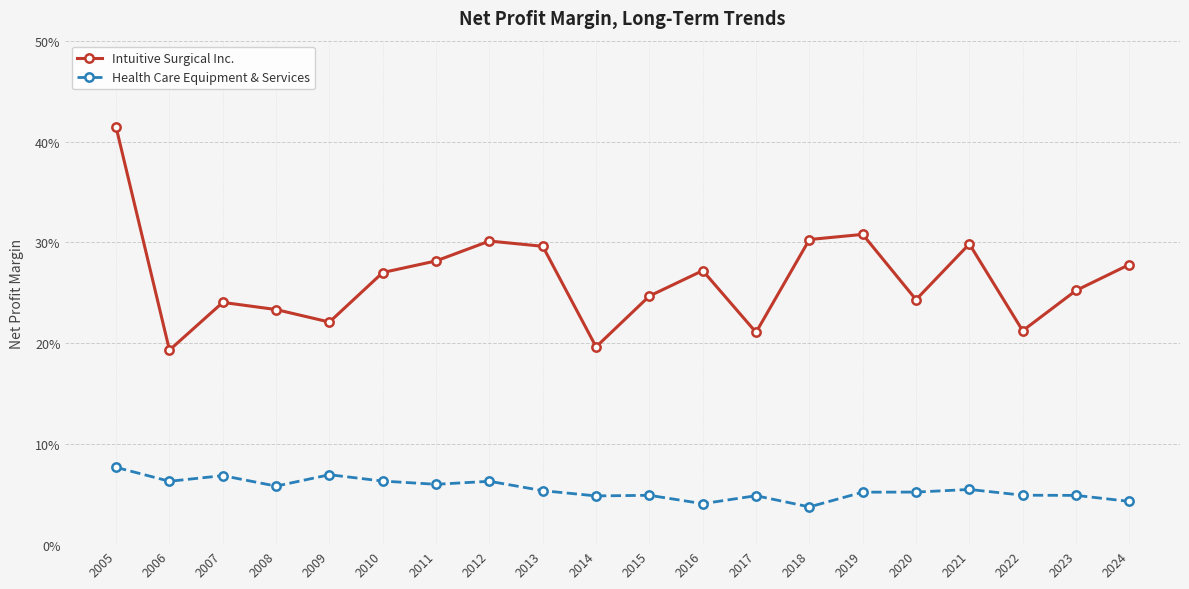

At which label does Intuitive Surgical Inc. reach its peak?

2005